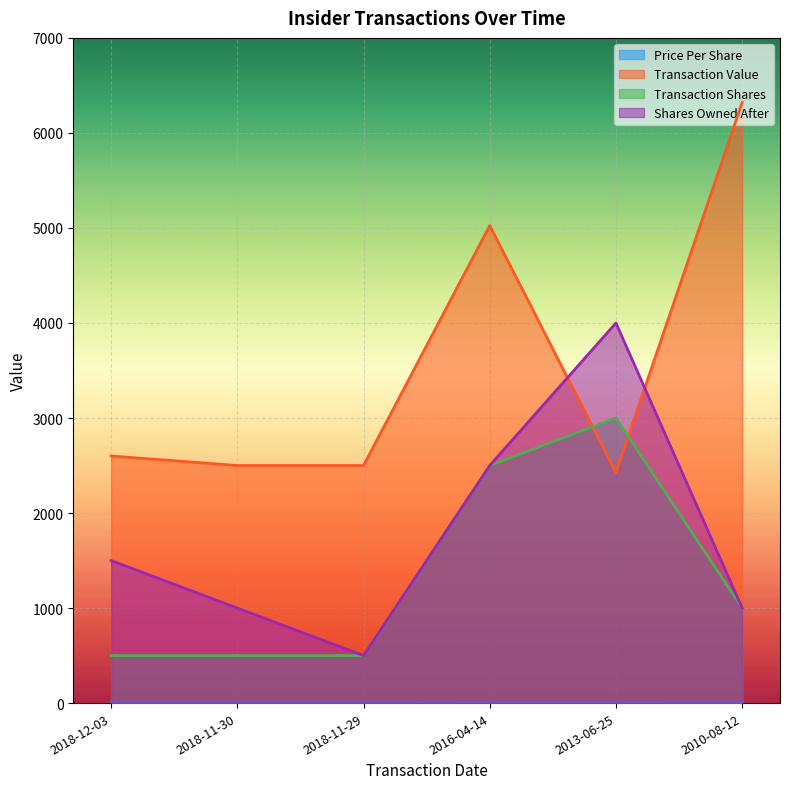

At which label does sharesOwnedFollowingTransaction reach its minimum?

2018-11-29